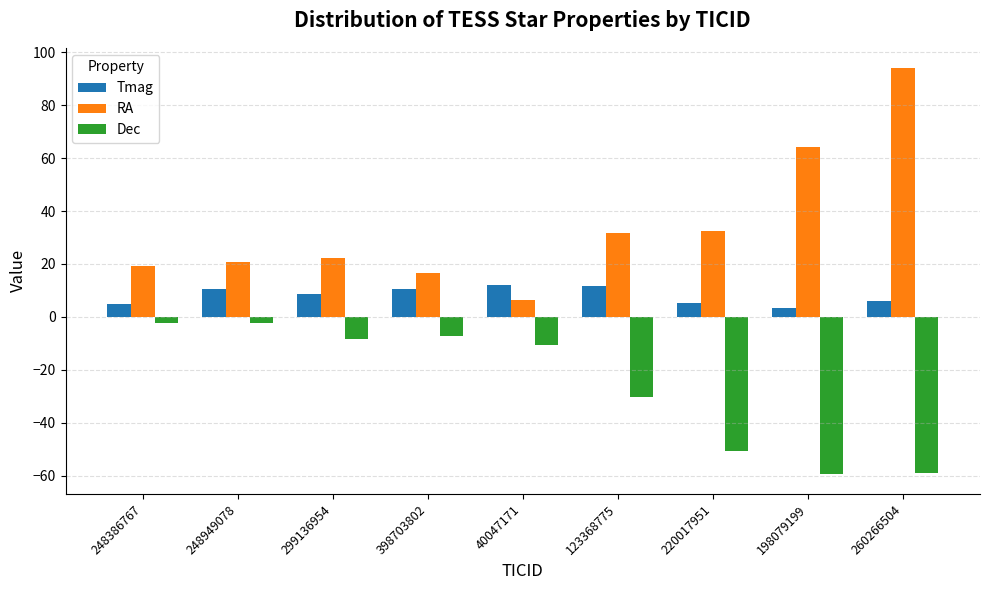

What is the maximum value for Tmag?

11.9